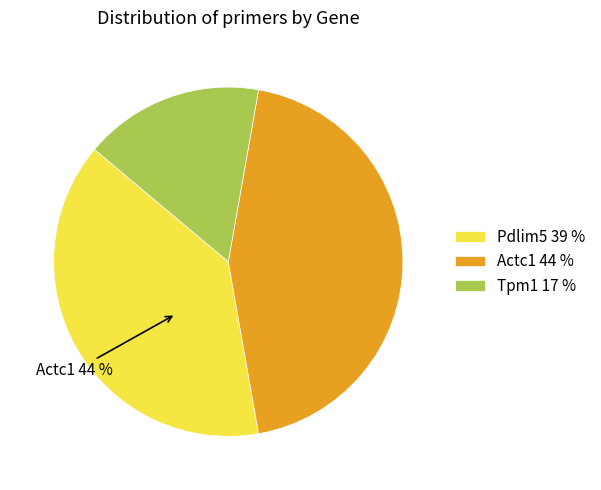

Which slice is the largest?

Actc1